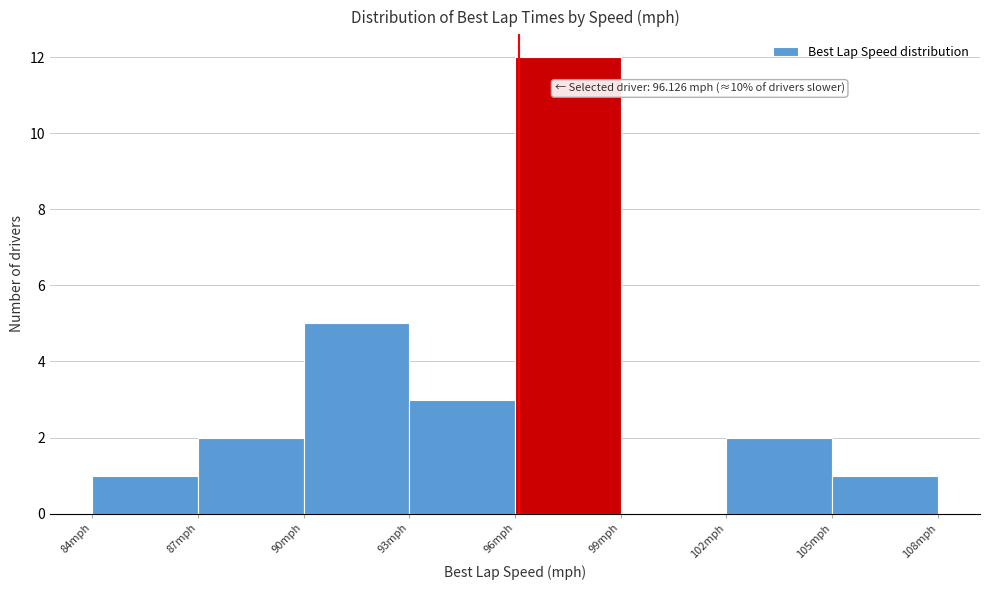

Which range on the x-axis has the tallest bar?

96 to 99